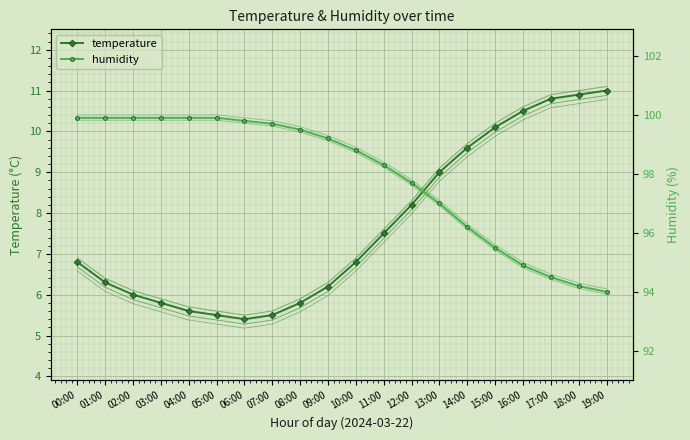

Which series has the largest range (max minus min)?

humidity